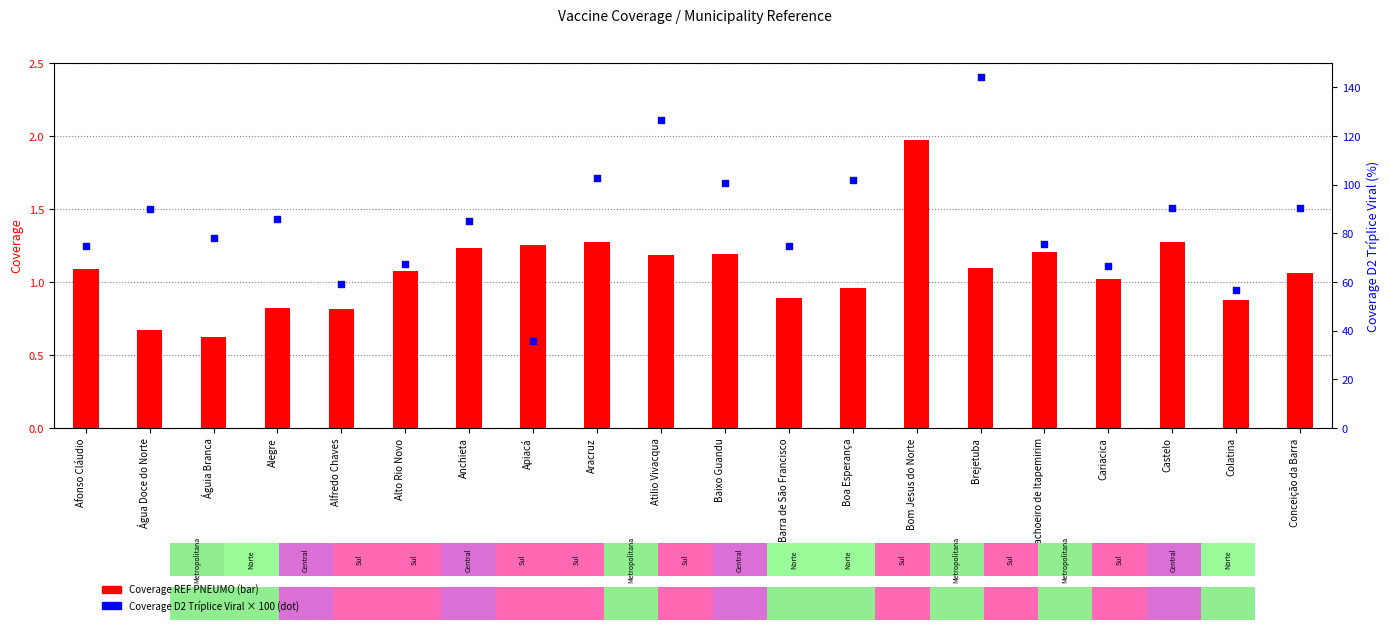

Which series has the largest total across all categories?

Coverage D2 Tríplice Viral (%)